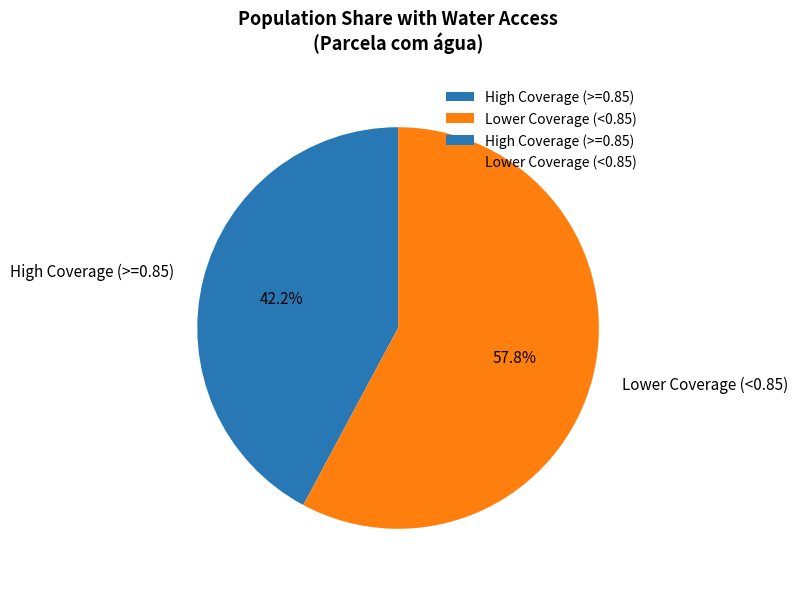

What is the ratio of the value at Lower Coverage (<0.85) to the value at High Coverage (>=0.85)?

1.4